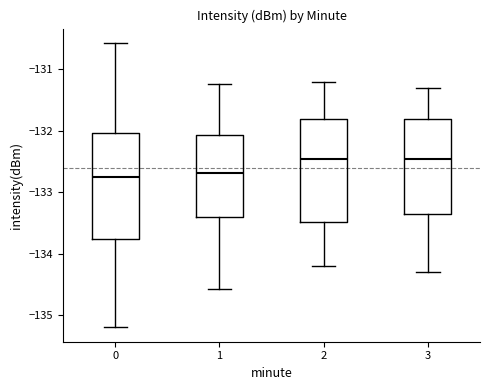

Reading left to right, transcribe this box plot: for each box, give where its median line is, the range the box spans, and where its two whiskers end, as read against the y-axis. The values are not printed on the chart, so give them approximately, as read against the axis.

0: median -132.8, box -133.8 to -132.0, whiskers -135.2 to -130.6
1: median -132.7, box -133.4 to -132.1, whiskers -134.6 to -131.2
2: median -132.4, box -133.5 to -131.8, whiskers -134.2 to -131.2
3: median -132.4, box -133.3 to -131.8, whiskers -134.3 to -131.3